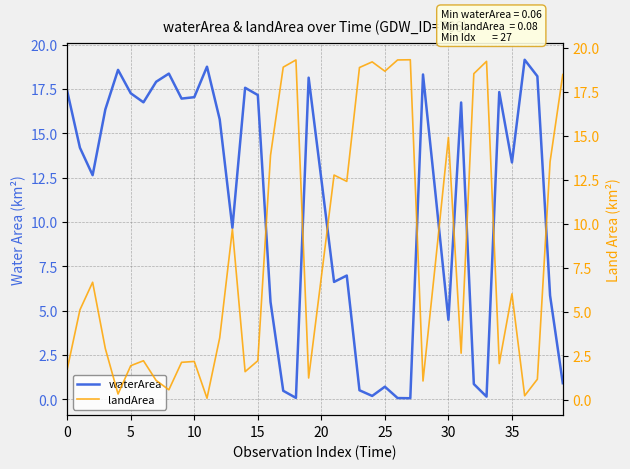

What is the value of the landArea point at the 32nd from the left?

2.6